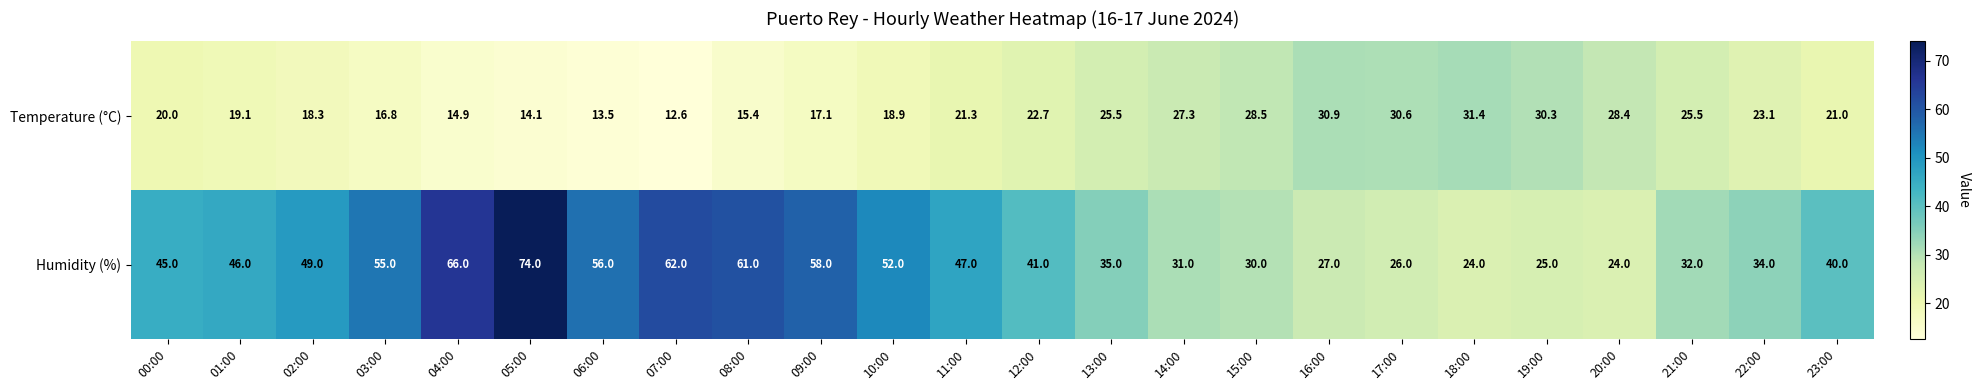

At which category does the chart reach its peak across all series?

05:00